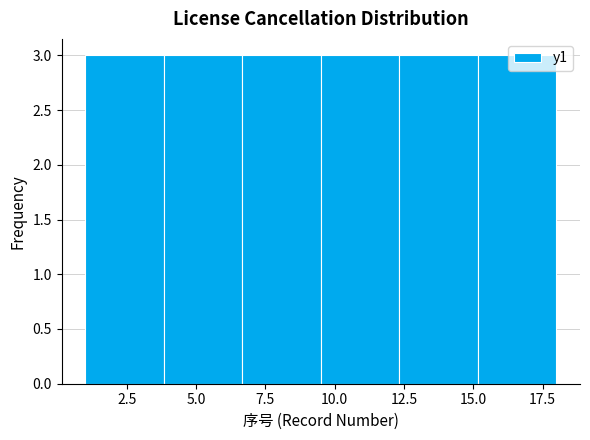

How tall is the bar that spans 9.5 to 12.5 on the x-axis? Neither the bar edges nor the heights are printed on the chart, so give them approximately, as read against the axes.

3